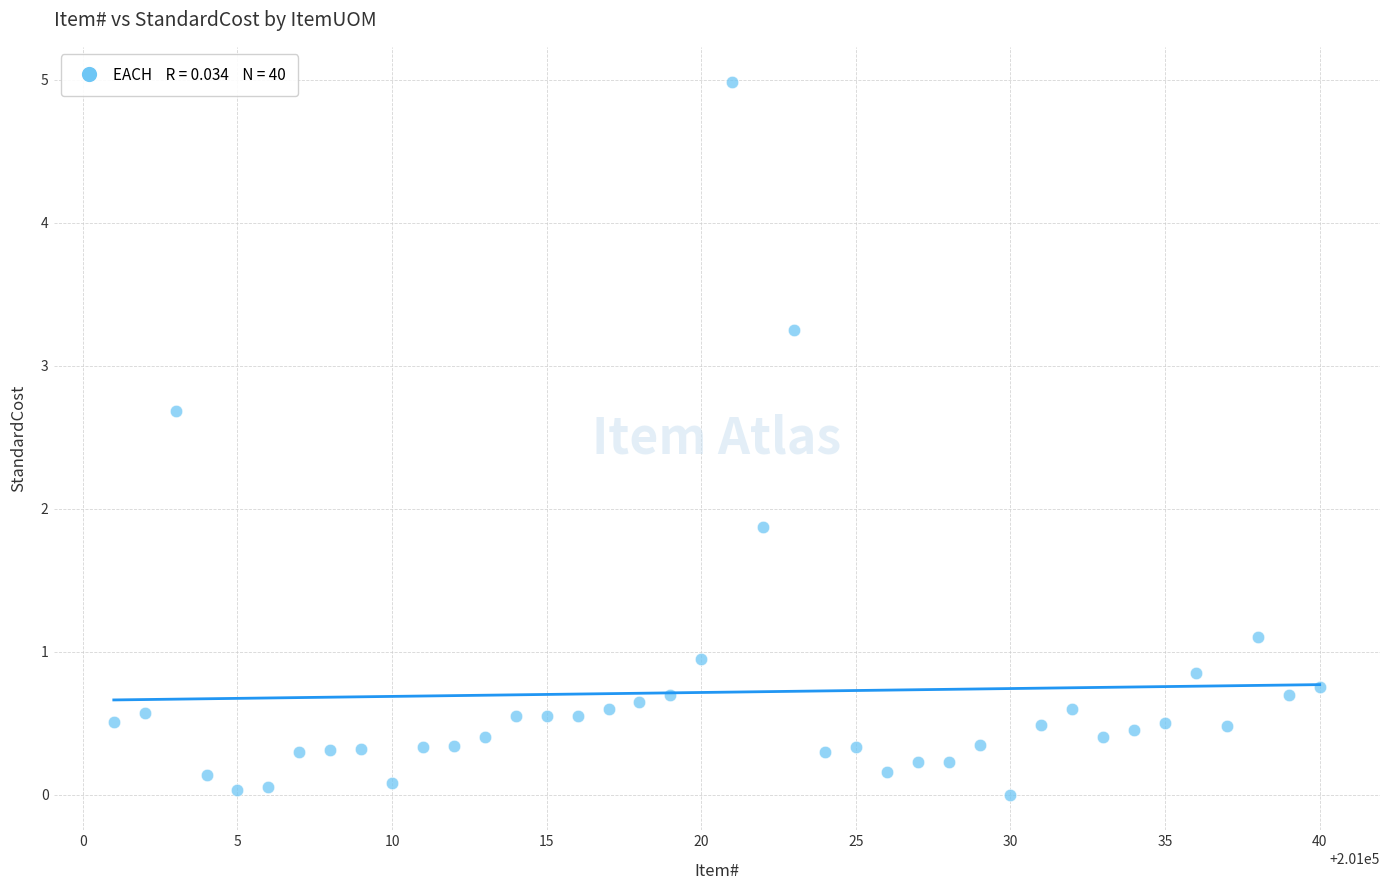

What is the range of Y values (max minus min)?

5.0